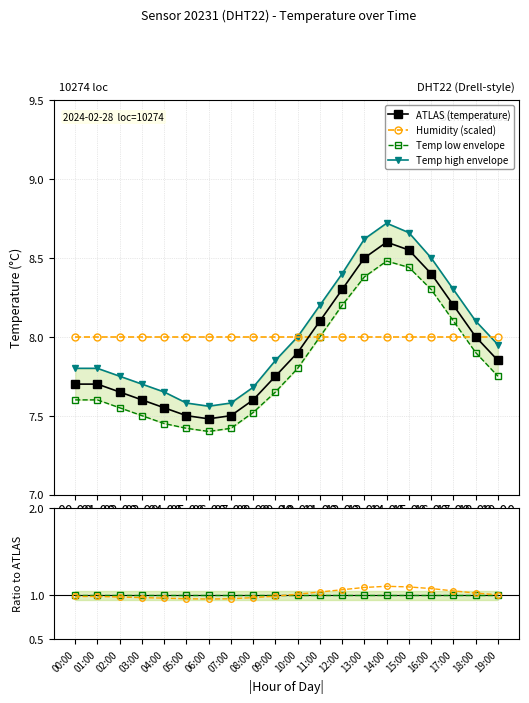

The value of Temp high envelope at 15:00 is 4.4. True or false?

False